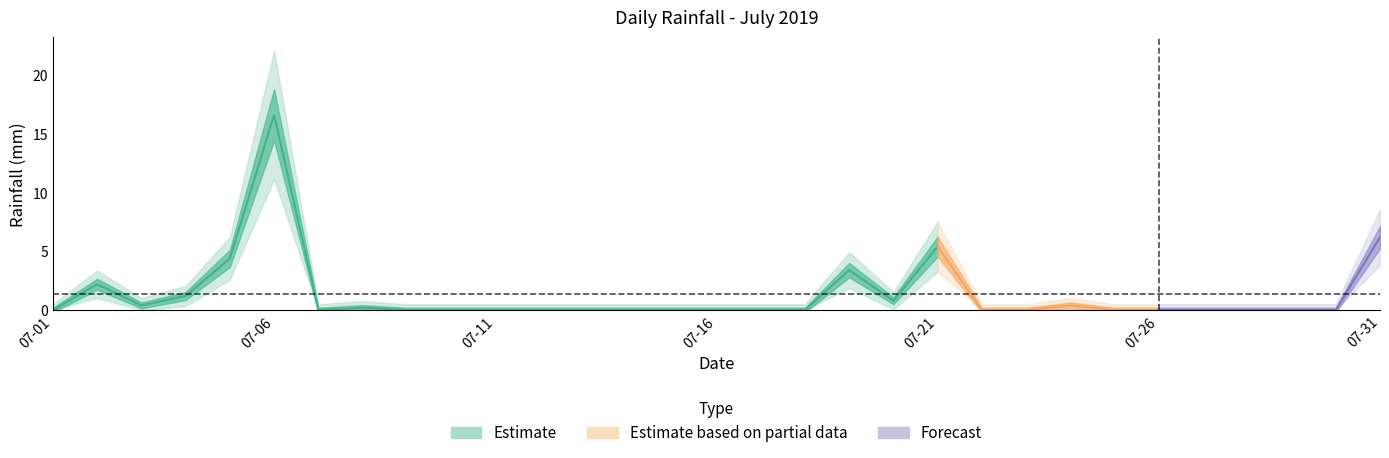

How many values exceed 0?

11